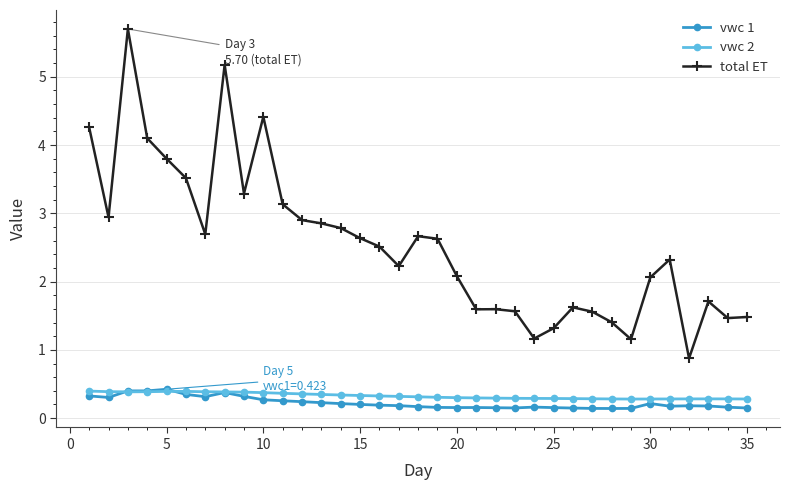

In total ET, how many points are lower than both neighbors (excluding endpoints)?

9